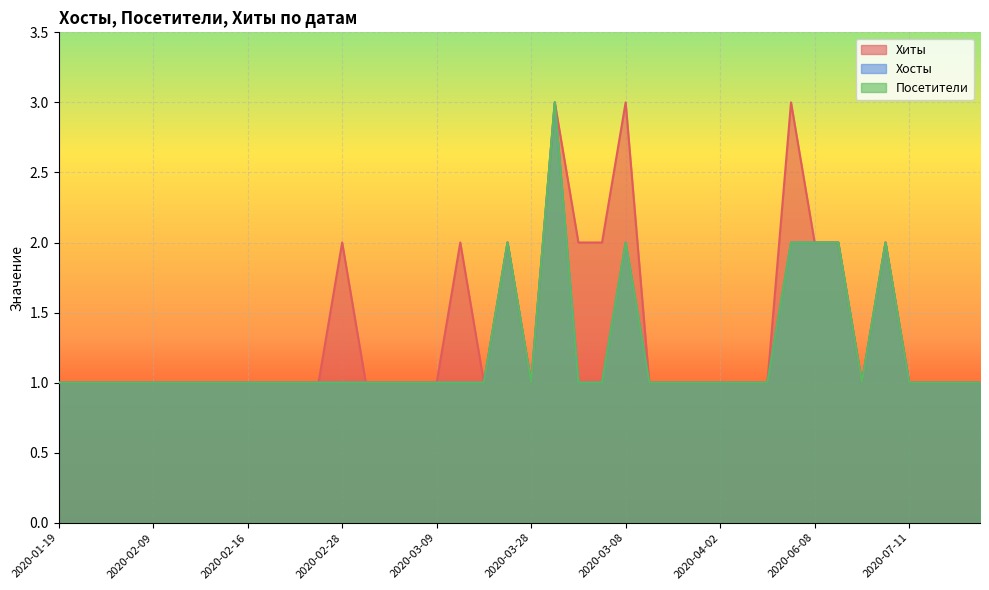

At which category does Хосты reach its first local valley?

2020-03-28